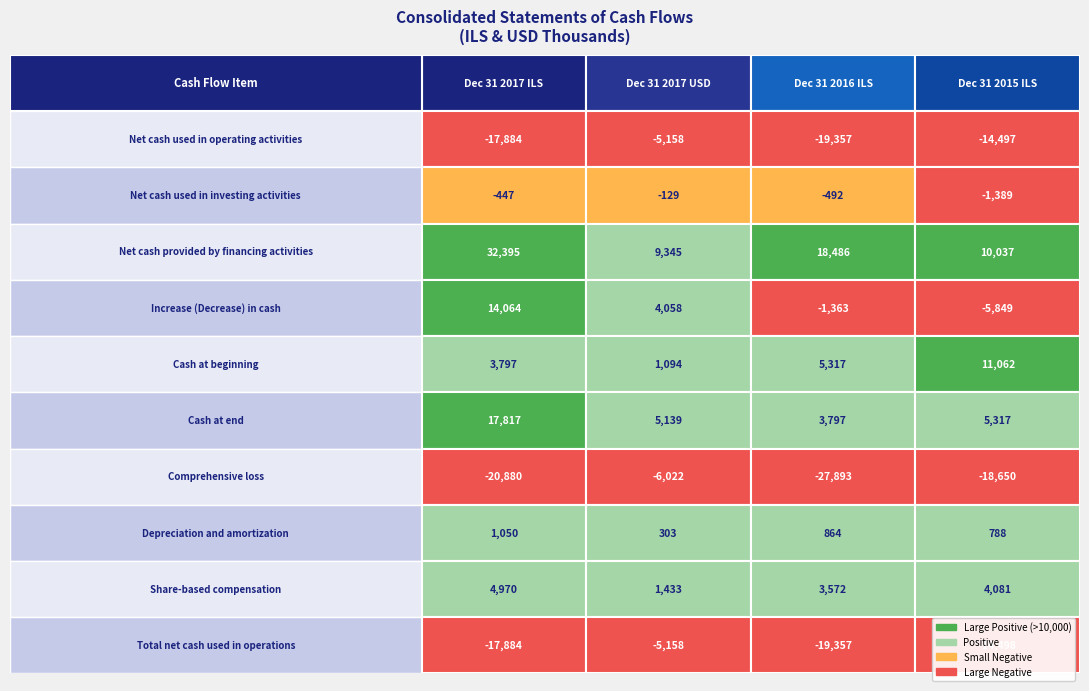

At how many categories does at least one series exceed -6870?

4